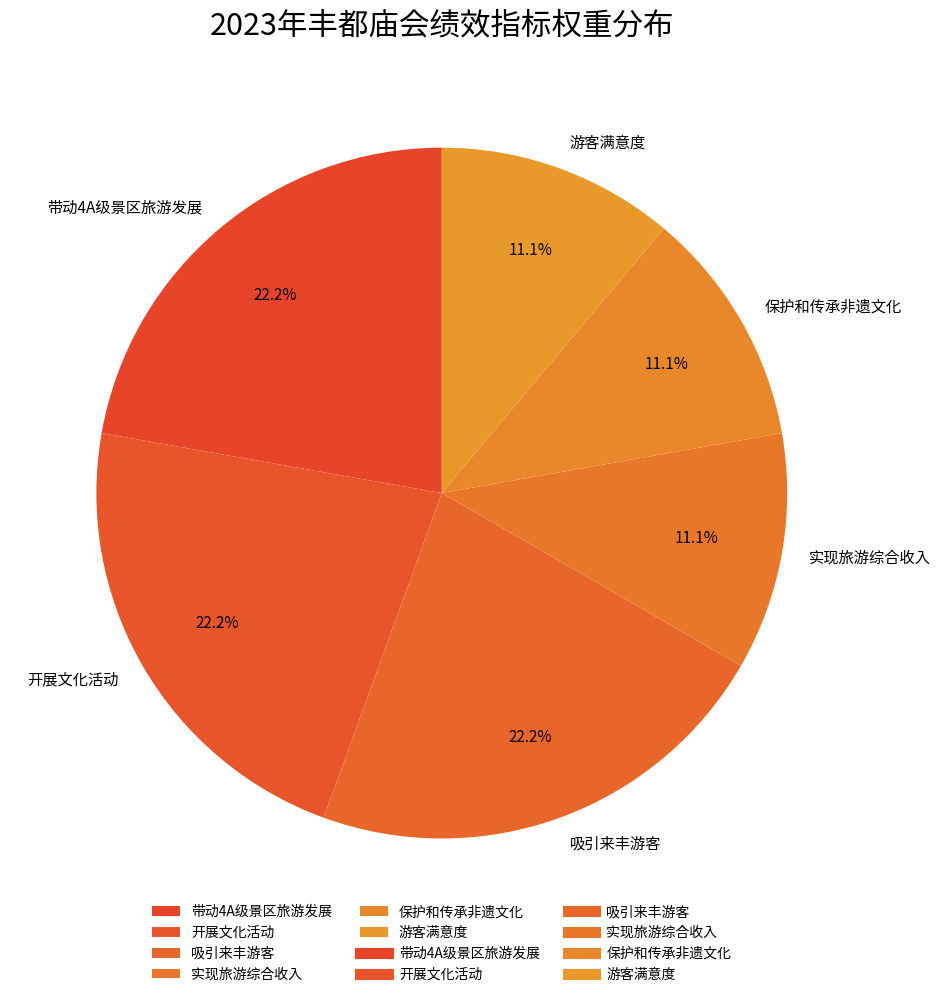

Between 游客满意度 and 开展文化活动, which is larger?

开展文化活动